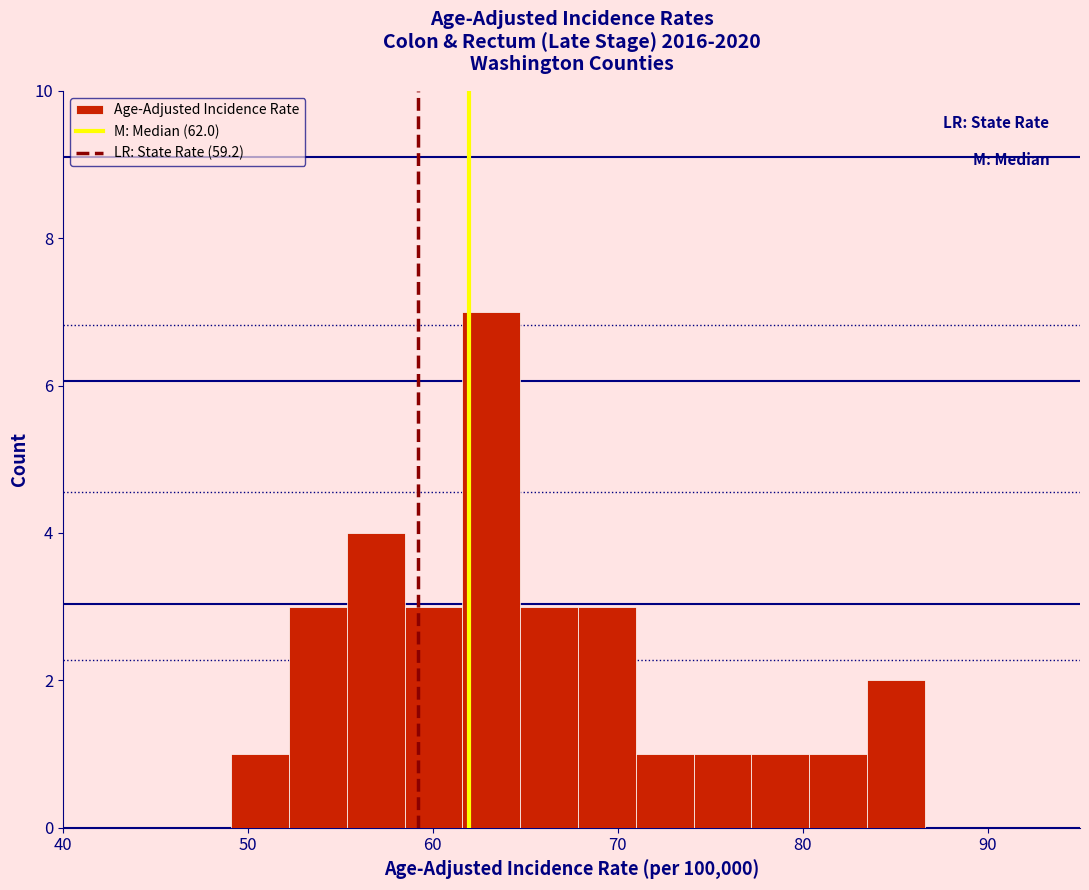

Read against the x-axis, roughly where is the centre of the tallest bar?

63